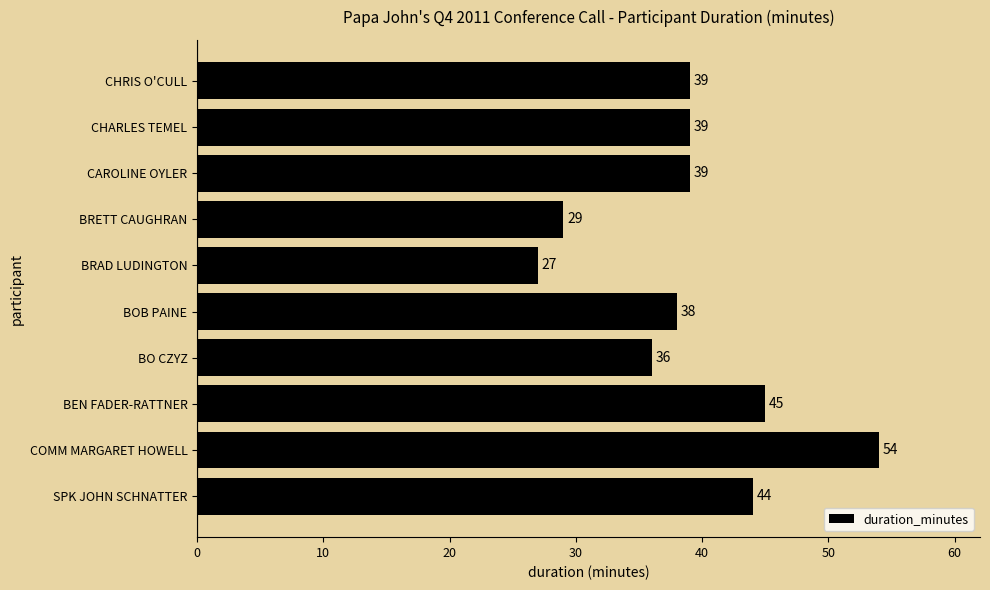

What is the greatest value displayed?

54